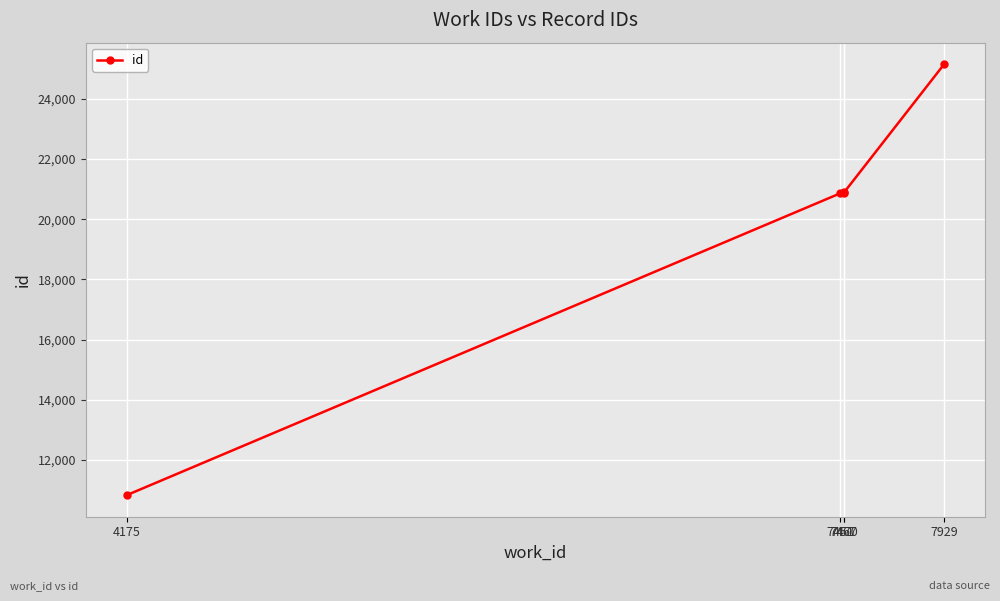

What is the average value?

19727